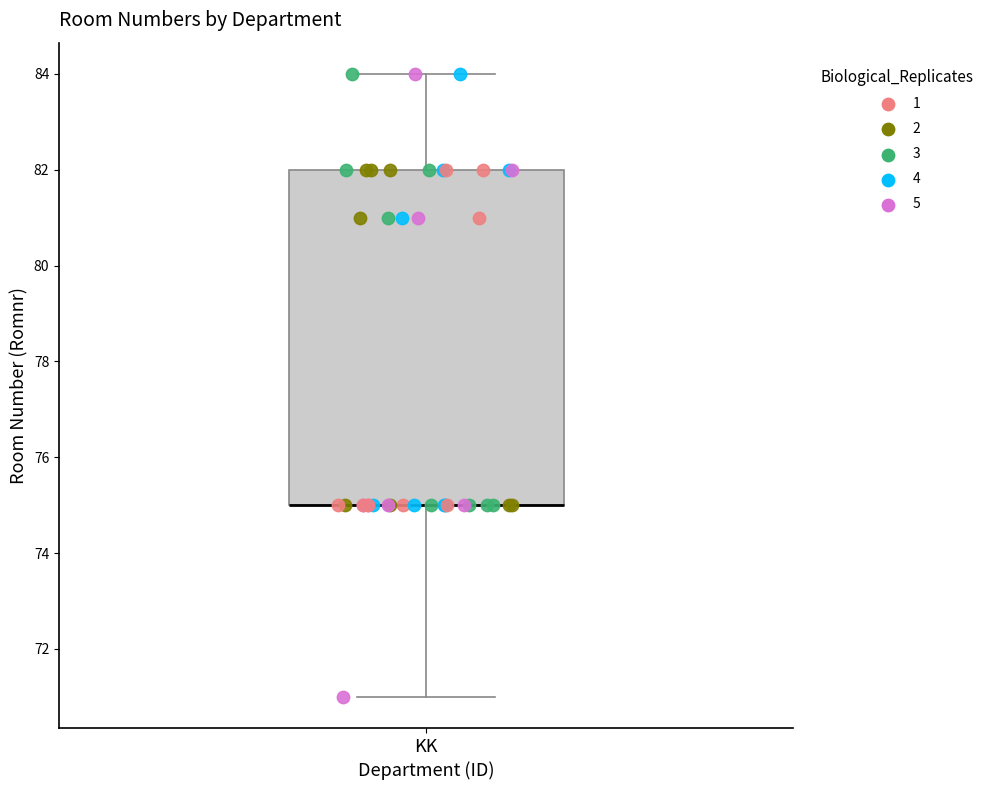

Read this box plot against the y-axis: the position of the median line, the range covered by the box, and the ends of both whiskers. The values are not printed on the chart, so give them approximately, as read against the axis.

median 75 (drawn on the box's lower edge), box 75 to 82, whiskers 71 to 84